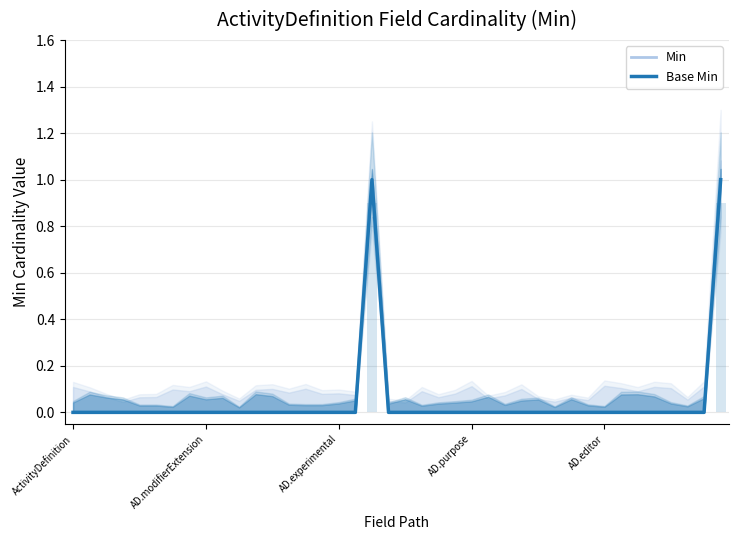

What is the label of the 5th bar from the left?

AD.editor